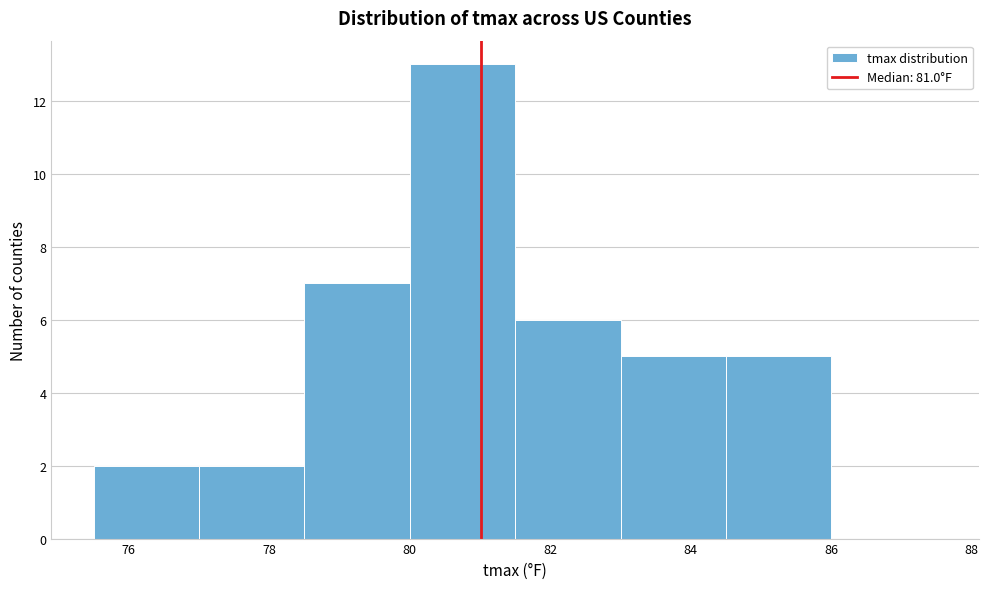

Which range on the x-axis has the tallest bar?

80.0 to 81.5